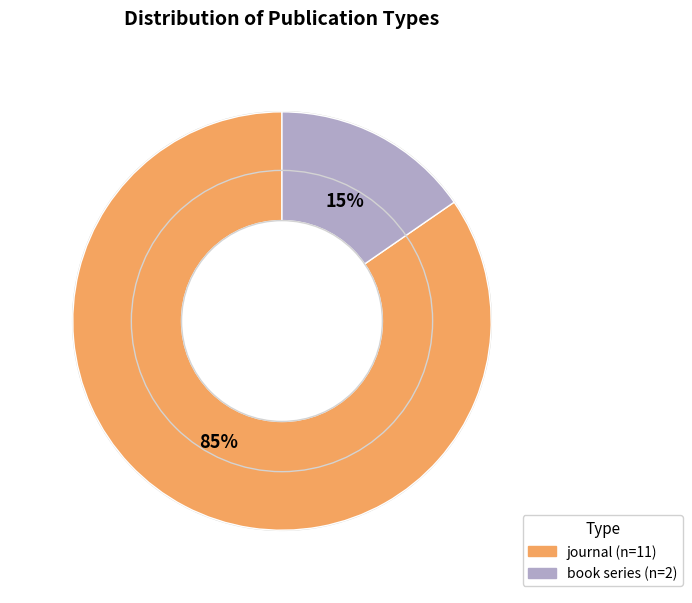

True or false: book series accounts for 15% of the total.

True